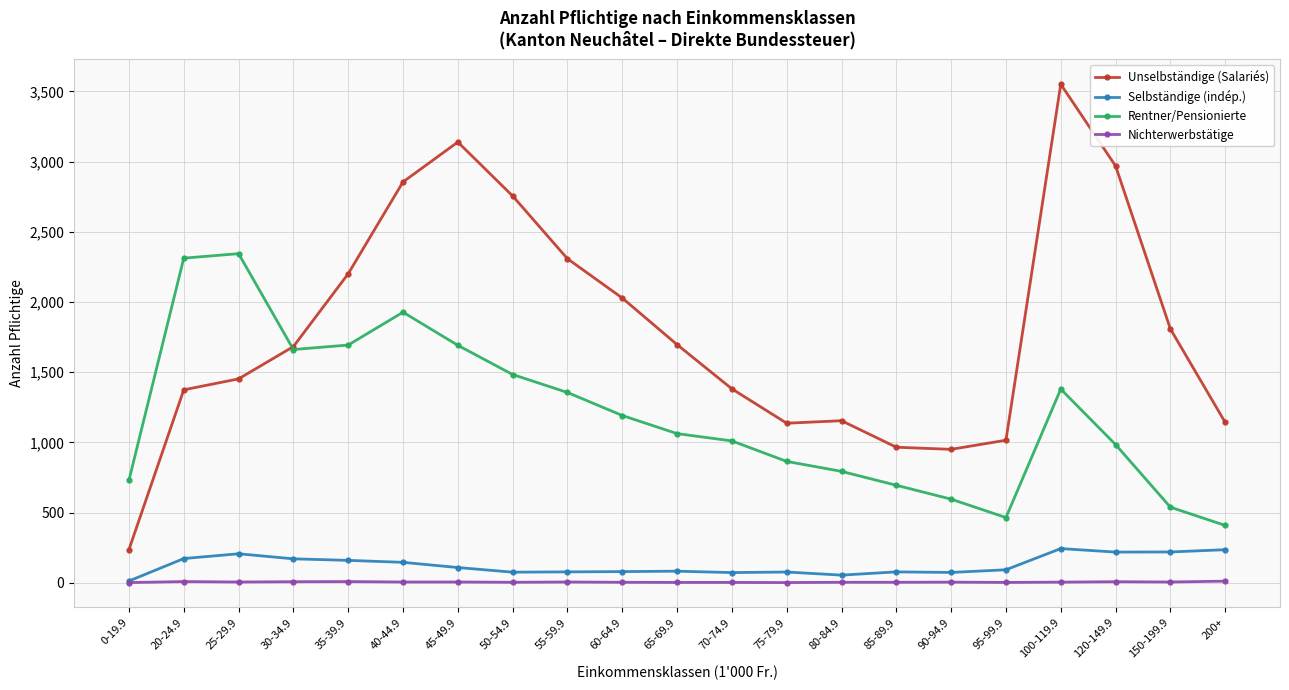

At which category does the chart reach its peak across all series?

100-119.9